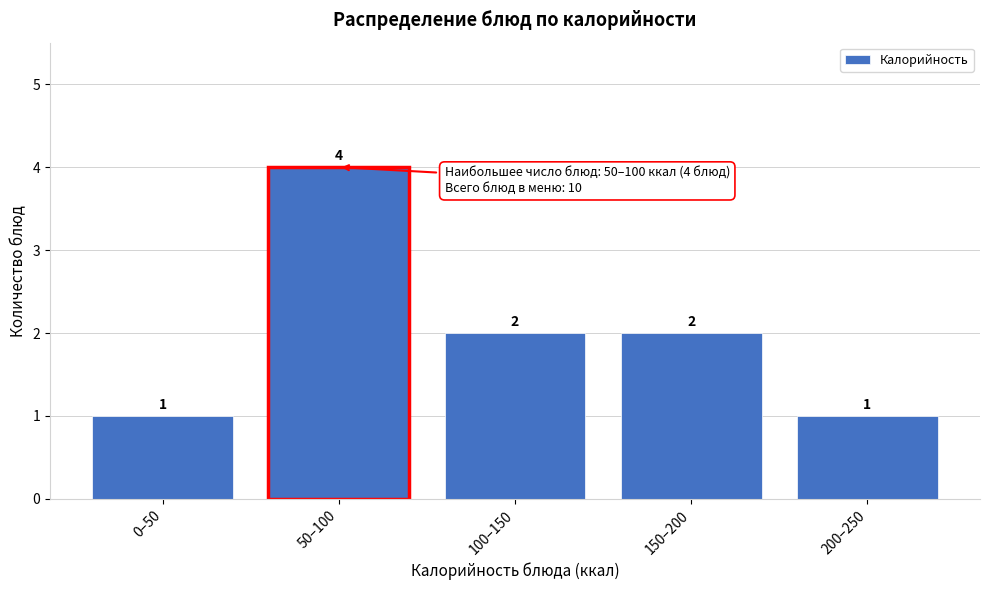

Reading left to right, what are all the values shown in this chart?

0–50=1	50–100=4	100–150=2	150–200=2	200–250=1